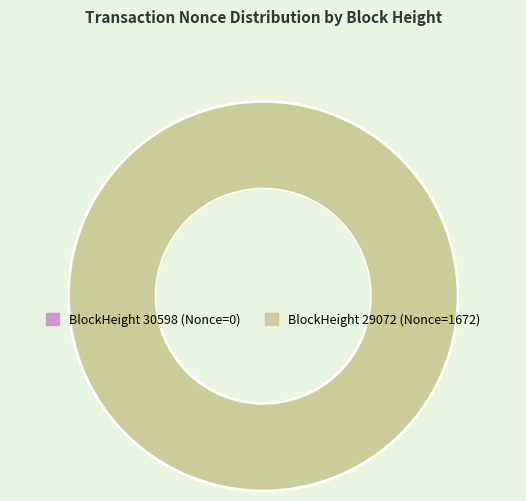

Is it true that 29072 is 94% of the pie?

False